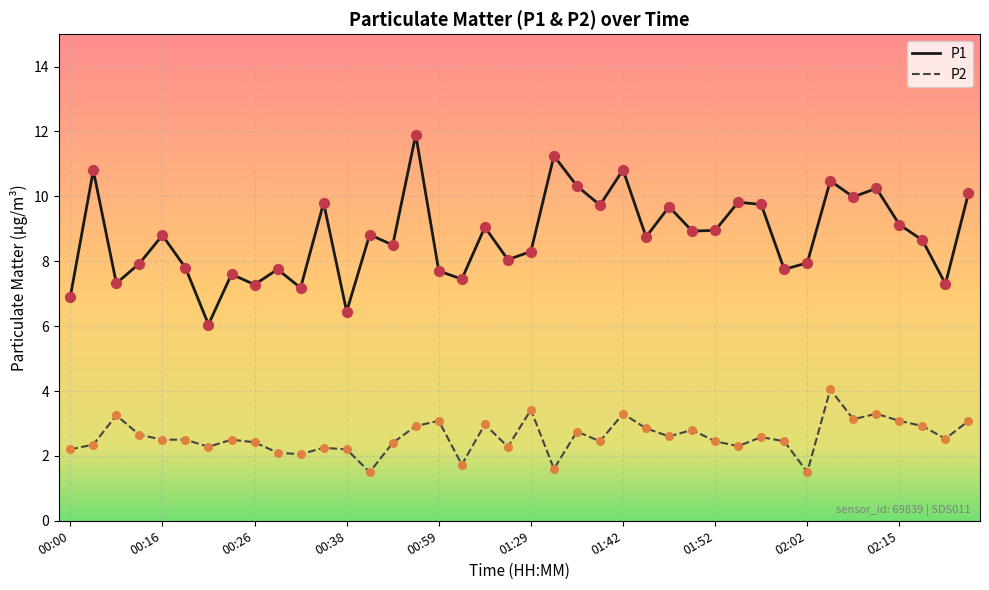

Which series has the largest total across all categories?

P1